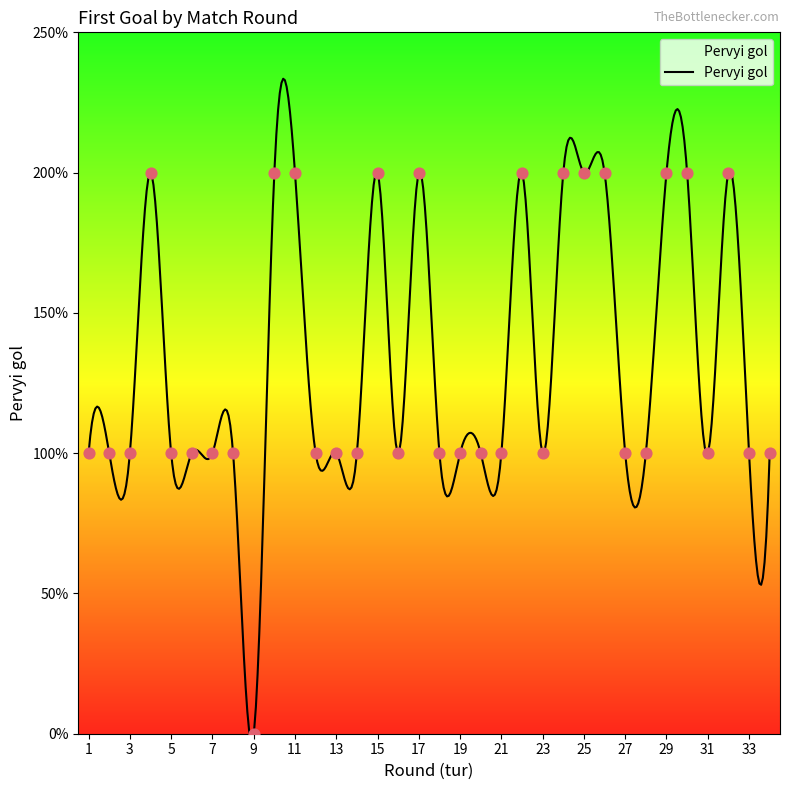

Which has a higher value, 30 or 6?

30